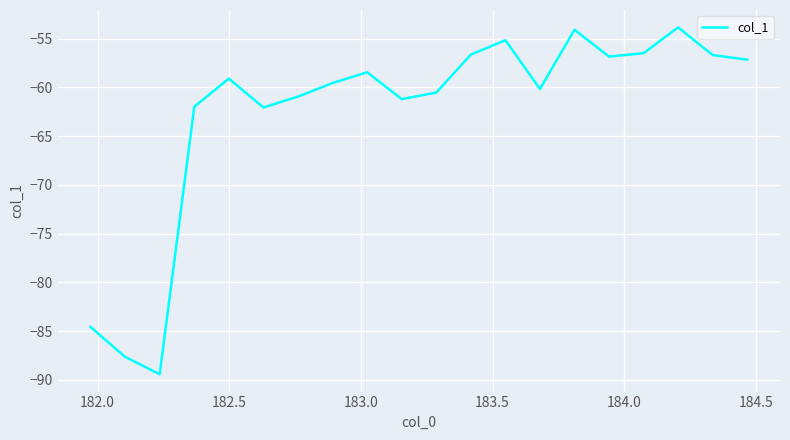

Count the number of categories in the chart.

20